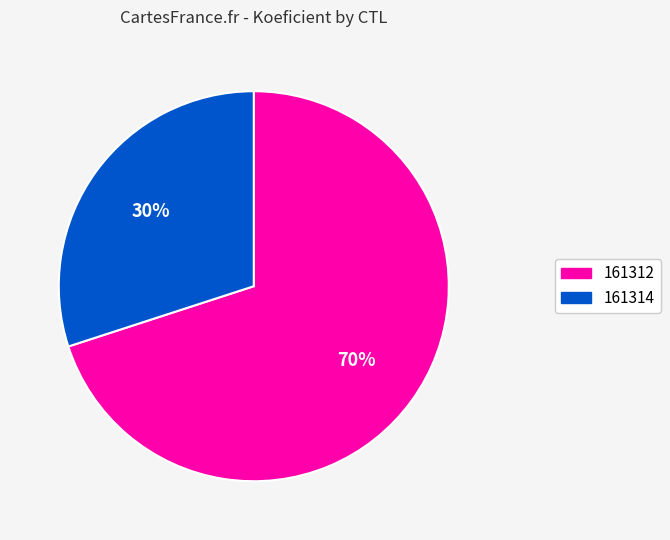

To the nearest percent, what is the average slice percentage?

50%